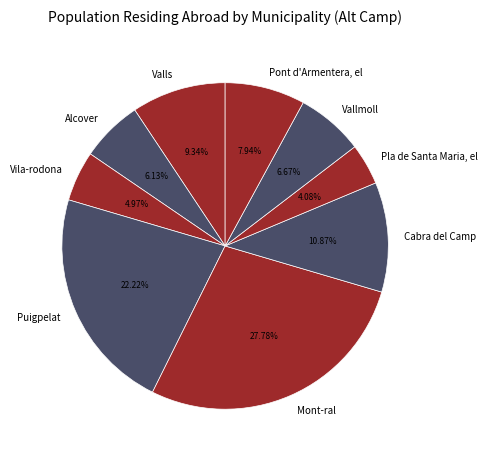

Which has a higher value, Valls or Alcover?

Valls